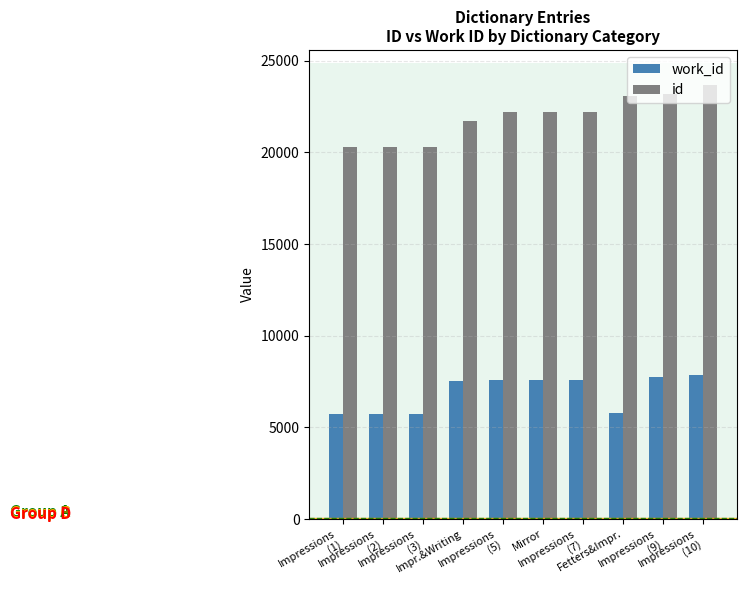

What is the difference between the maximum and minimum values in the work_id series?

2117